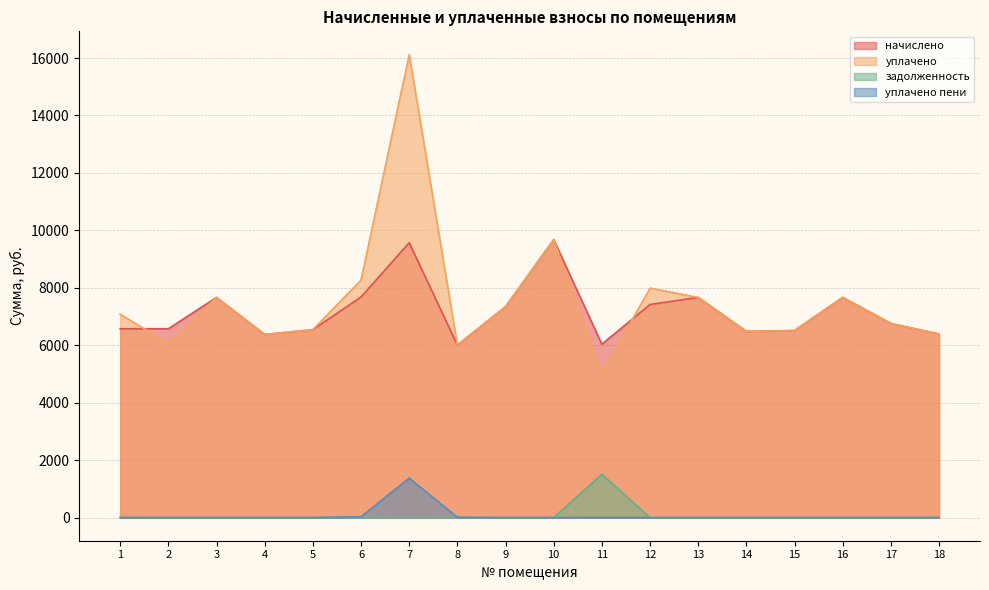

What is the average value of the начислено series?

7162.9